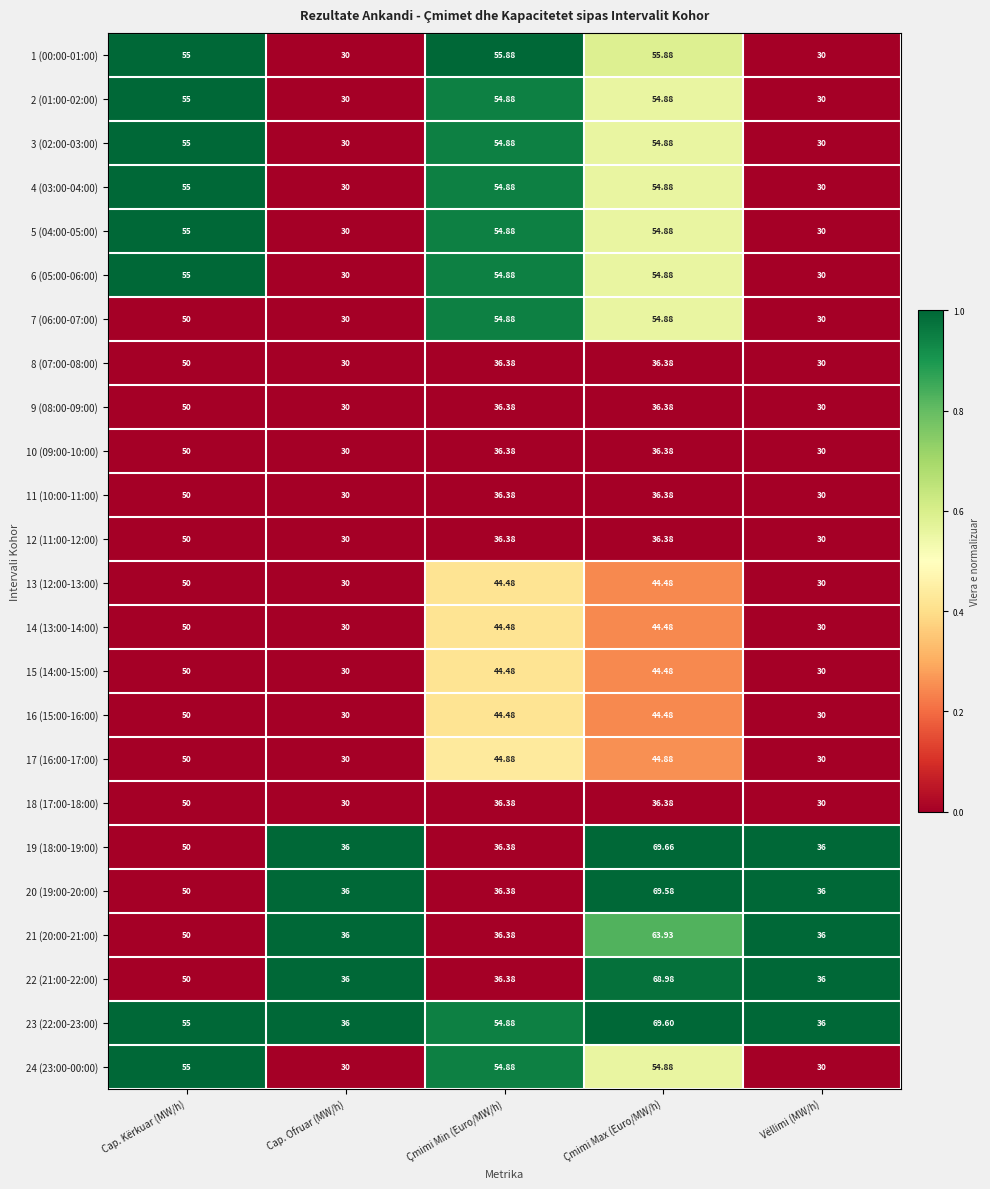

At which category is the sum across all series the highest?

Cap. Kërkuar (MW/h)